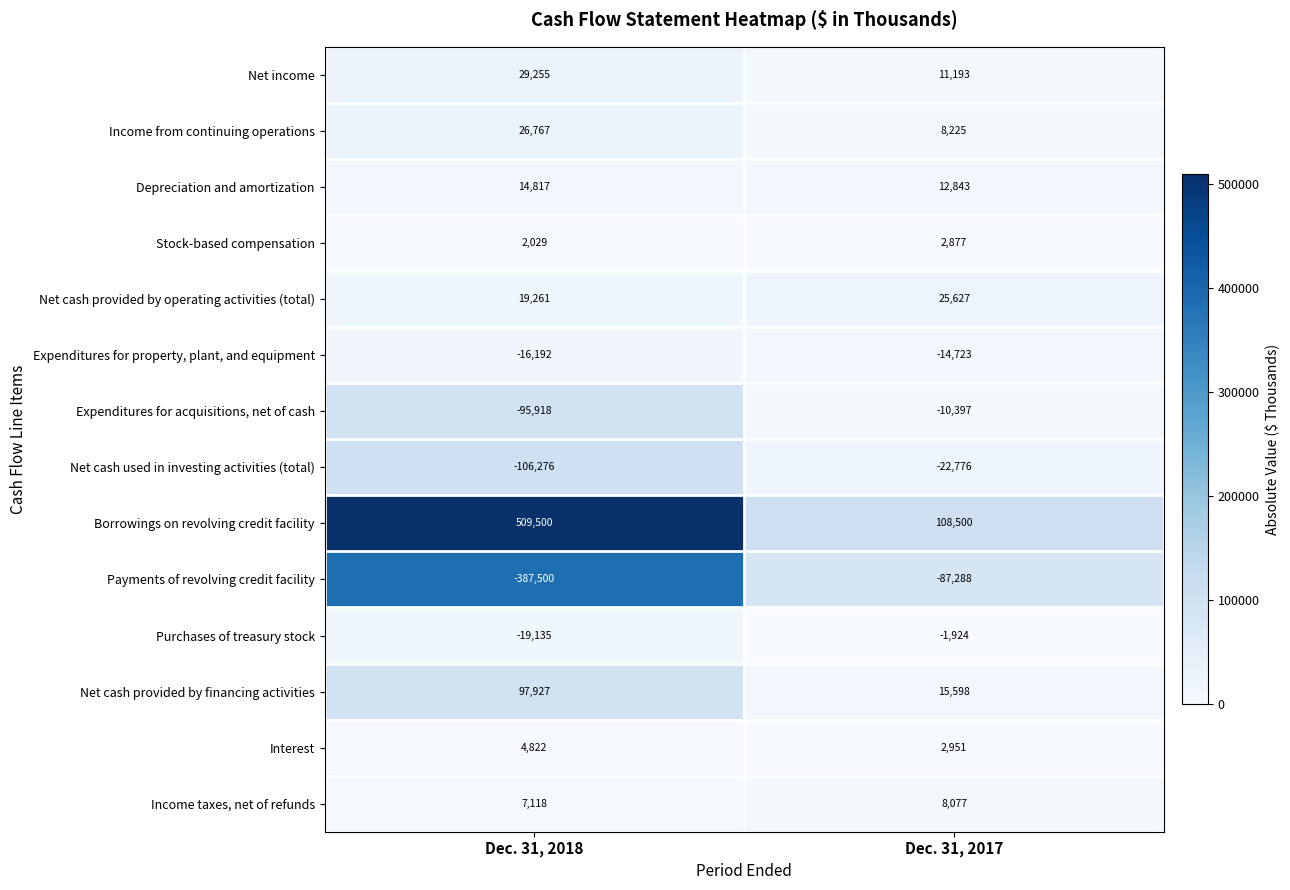

Rank the series by their maximum value, from lowest to highest.

Payments of revolving credit facility, Net cash used in investing activities (total), Expenditures for property, plant, and equipment, Expenditures for acquisitions, net of cash, Purchases of treasury stock, Stock-based compensation, Interest, Income taxes, net of refunds, Depreciation and amortization, Net cash provided by operating activities (total), Income from continuing operations, Net income, Net cash provided by financing activities, Borrowings on revolving credit facility